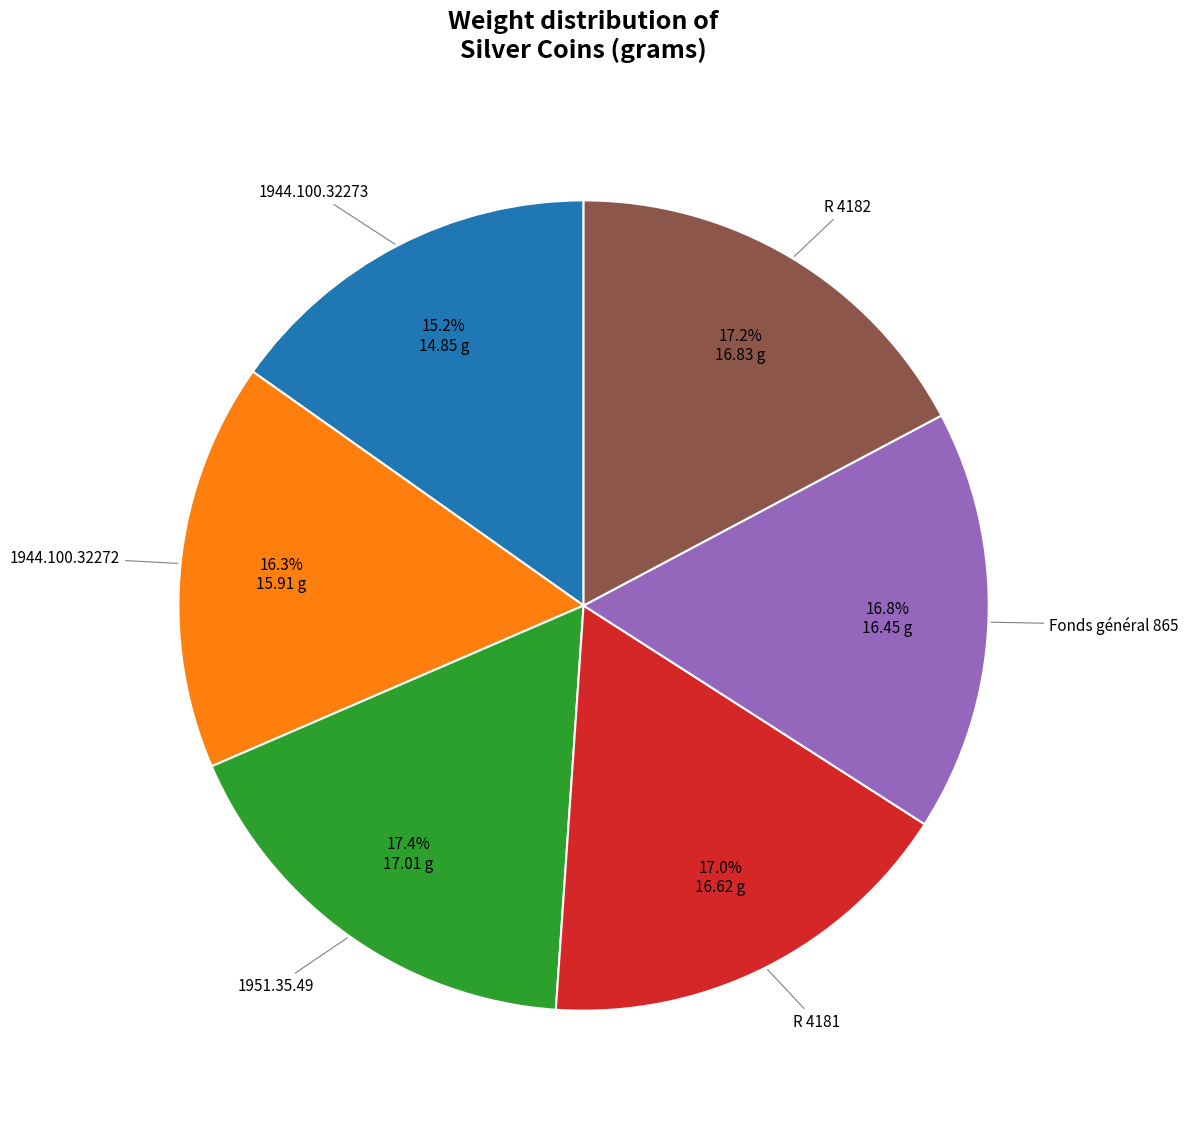

Is there any slice that represents more than half of the pie?

No